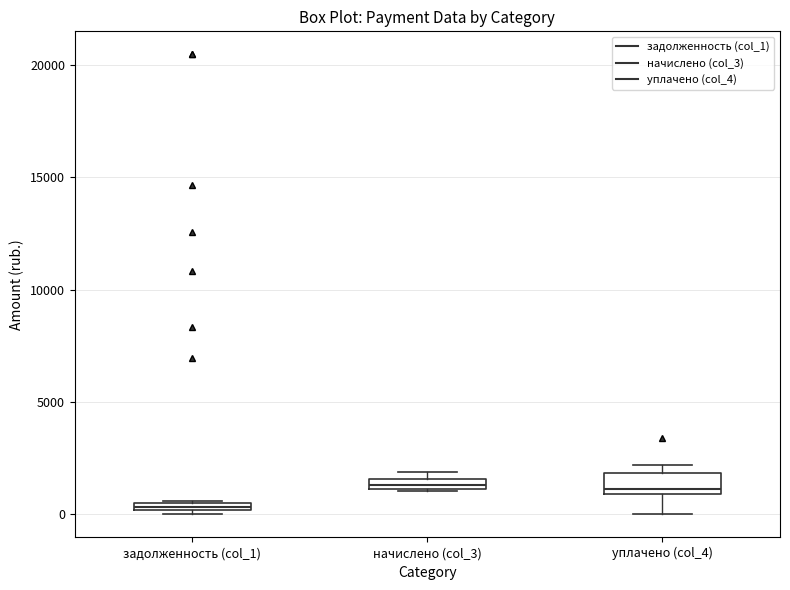

Which box is the tallest, from its lower edge to its upper edge?

уплачено (col_4)